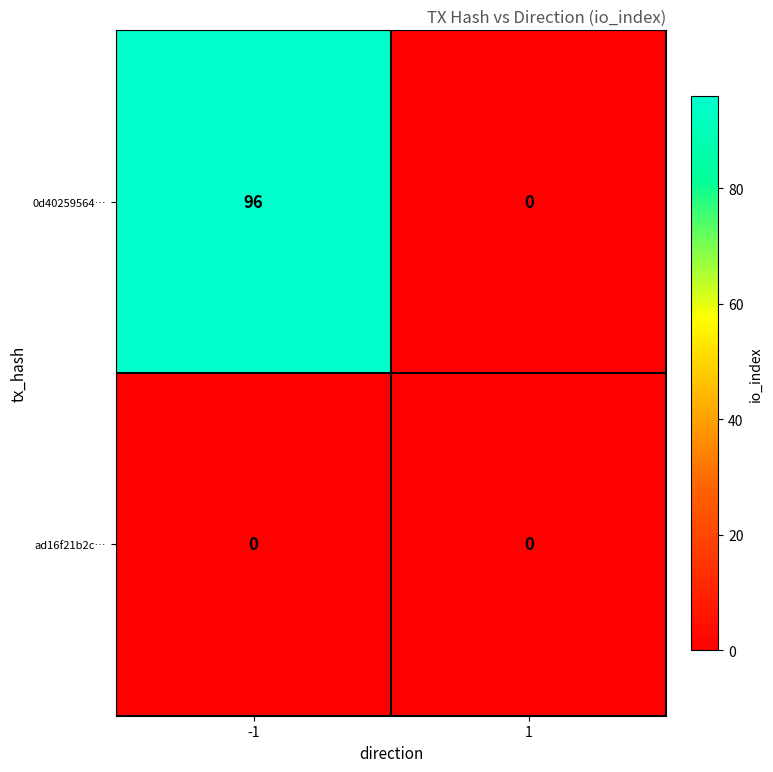

What is the total value across all series at -1?

96